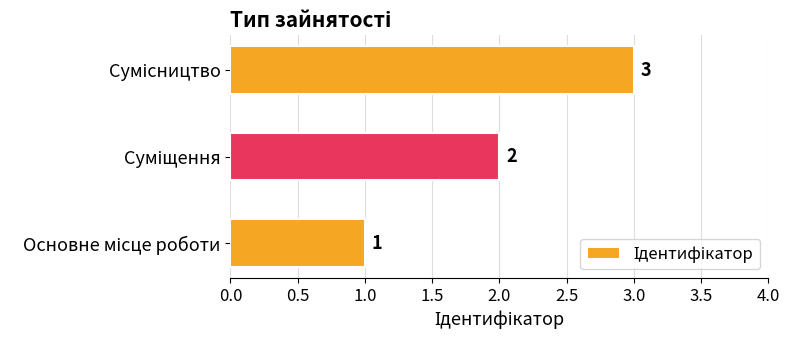

What is the greatest value displayed?

3